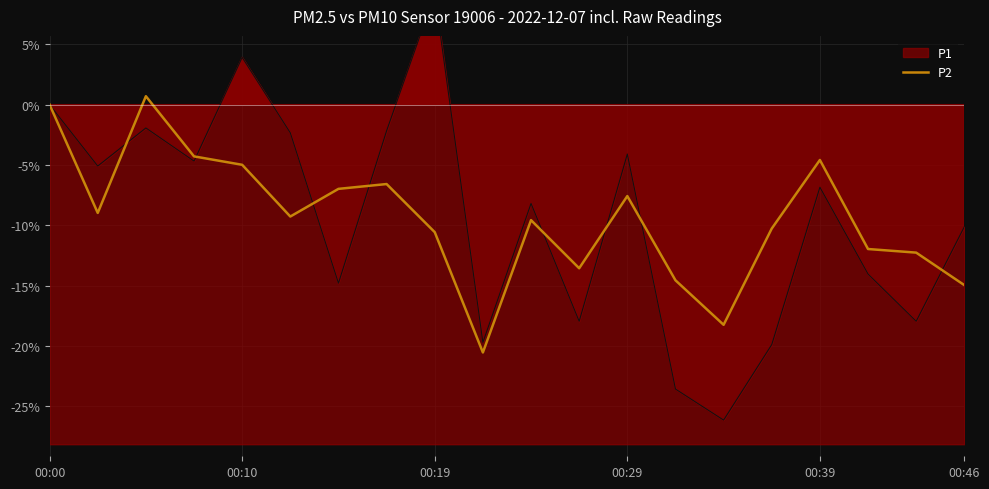

True or false: the data shows -20.5 at 9.

True